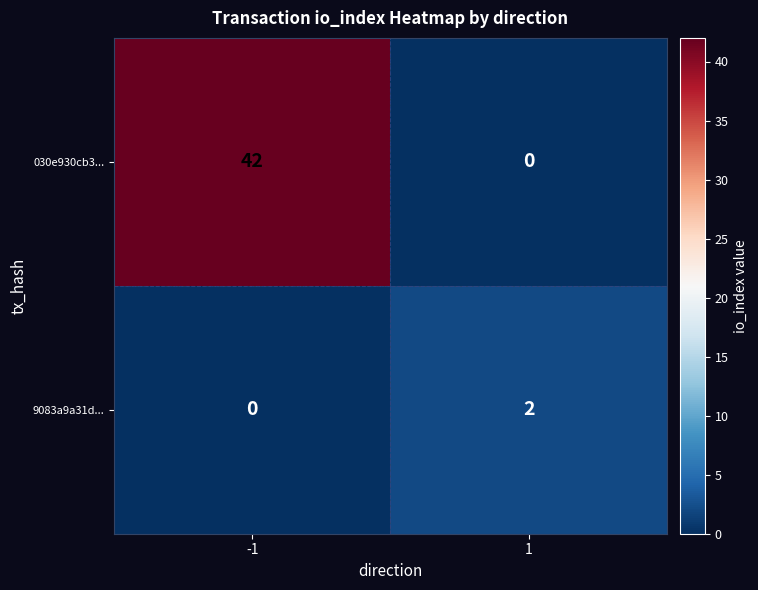

Which series changed the most between -1 and 1?

030e930cb3...